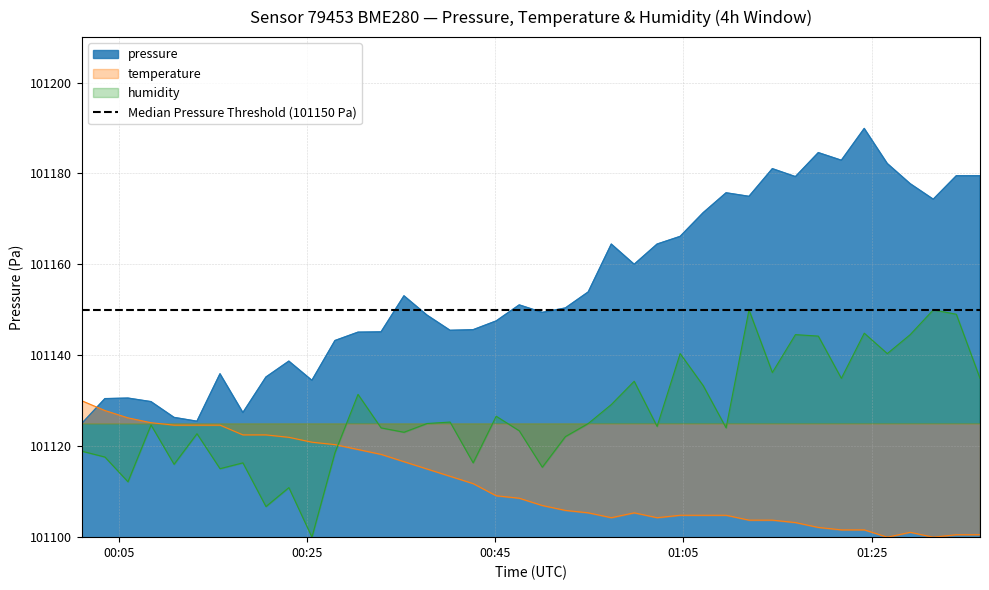

Reading right to left, extract all data points from this chart.

pressure: 2023-11-21T01:36:31=101179.5	2023-11-21T01:34:00=101179.5	2023-11-21T01:31:33=101174.3	2023-11-21T01:29:06=101177.8	2023-11-21T01:26:40=101182.2	2023-11-21T01:24:13=101189.9	2023-11-21T01:21:47=101182.9	2023-11-21T01:19:20=101184.6	2023-11-21T01:16:54=101179.3	2023-11-21T01:14:27=101181.1	2023-11-21T01:11:58=101175.0	2023-11-21T01:09:32=101175.8	2023-11-21T01:07:06=101171.4	2023-11-21T01:04:39=101166.2	2023-11-21T01:02:12=101164.5	2023-11-21T00:59:46=101160.0	2023-11-21T00:57:20=101164.5	2023-11-21T00:54:53=101153.9	2023-11-21T00:52:27=101150.4	2023-11-21T00:50:00=101149.4	2023-11-21T00:47:33=101151.1	2023-11-21T00:45:06=101147.6	2023-11-21T00:42:39=101145.6	2023-11-21T00:40:12=101145.5	2023-11-21T00:37:45=101148.8	2023-11-21T00:35:18=101153.1	2023-11-21T00:32:52=101145.2	2023-11-21T00:30:25=101145.1	2023-11-21T00:27:58=101143.2	2023-11-21T00:25:31=101134.5	2023-11-21T00:23:04=101138.7	2023-11-21T00:20:38=101135.2	2023-11-21T00:18:11=101127.4	2023-11-21T00:15:45=101135.9	2023-11-21T00:13:18=101125.5	2023-11-21T00:10:52=101126.3	2023-11-21T00:08:25=101129.8	2023-11-21T00:05:58=101130.6	2023-11-21T00:03:31=101130.5	2023-11-21T00:01:04=101125.0
temperature: 2023-11-21T01:36:31=101100.5	2023-11-21T01:34:00=101100.5	2023-11-21T01:31:33=101100.0	2023-11-21T01:29:06=101101.1	2023-11-21T01:26:40=101100.0	2023-11-21T01:24:13=101101.6	2023-11-21T01:21:47=101101.6	2023-11-21T01:19:20=101102.1	2023-11-21T01:16:54=101103.2	2023-11-21T01:14:27=101103.8	2023-11-21T01:11:58=101103.8	2023-11-21T01:09:32=101104.8	2023-11-21T01:07:06=101104.8	2023-11-21T01:04:39=101104.8	2023-11-21T01:02:12=101104.3	2023-11-21T00:59:46=101105.4	2023-11-21T00:57:20=101104.3	2023-11-21T00:54:53=101105.4	2023-11-21T00:52:27=101105.9	2023-11-21T00:50:00=101107.0	2023-11-21T00:47:33=101108.6	2023-11-21T00:45:06=101109.1	2023-11-21T00:42:39=101111.8	2023-11-21T00:40:12=101113.4	2023-11-21T00:37:45=101115.0	2023-11-21T00:35:18=101116.6	2023-11-21T00:32:52=101118.2	2023-11-21T00:30:25=101119.3	2023-11-21T00:27:58=101120.4	2023-11-21T00:25:31=101120.9	2023-11-21T00:23:04=101122.0	2023-11-21T00:20:38=101122.5	2023-11-21T00:18:11=101122.5	2023-11-21T00:15:45=101124.6	2023-11-21T00:13:18=101124.6	2023-11-21T00:10:52=101124.6	2023-11-21T00:08:25=101125.2	2023-11-21T00:05:58=101126.2	2023-11-21T00:03:31=101127.9	2023-11-21T00:01:04=101130.0
humidity: 2023-11-21T01:36:31=101134.9	2023-11-21T01:34:00=101149.0	2023-11-21T01:31:33=101150.0	2023-11-21T01:29:06=101144.6	2023-11-21T01:26:40=101140.4	2023-11-21T01:24:13=101144.9	2023-11-21T01:21:47=101134.9	2023-11-21T01:19:20=101144.2	2023-11-21T01:16:54=101144.6	2023-11-21T01:14:27=101136.2	2023-11-21T01:11:58=101150.0	2023-11-21T01:09:32=101124.0	2023-11-21T01:07:06=101133.3	2023-11-21T01:04:39=101140.4	2023-11-21T01:02:12=101124.4	2023-11-21T00:59:46=101134.3	2023-11-21T00:57:20=101129.2	2023-11-21T00:54:53=101125.0	2023-11-21T00:52:27=101122.1	2023-11-21T00:50:00=101115.4	2023-11-21T00:47:33=101123.4	2023-11-21T00:45:06=101126.6	2023-11-21T00:42:39=101116.3	2023-11-21T00:40:12=101125.3	2023-11-21T00:37:45=101125.0	2023-11-21T00:35:18=101123.1	2023-11-21T00:32:52=101124.0	2023-11-21T00:30:25=101131.4	2023-11-21T00:27:58=101118.6	2023-11-21T00:25:31=101100.0	2023-11-21T00:23:04=101110.9	2023-11-21T00:20:38=101106.7	2023-11-21T00:18:11=101116.3	2023-11-21T00:15:45=101115.1	2023-11-21T00:13:18=101122.8	2023-11-21T00:10:52=101116.0	2023-11-21T00:08:25=101124.7	2023-11-21T00:05:58=101112.2	2023-11-21T00:03:31=101117.6	2023-11-21T00:01:04=101118.9